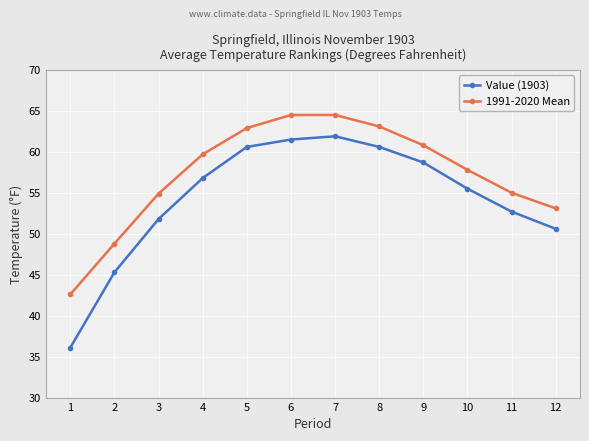

What is the spread (max minus min) of values at 11?

2.3